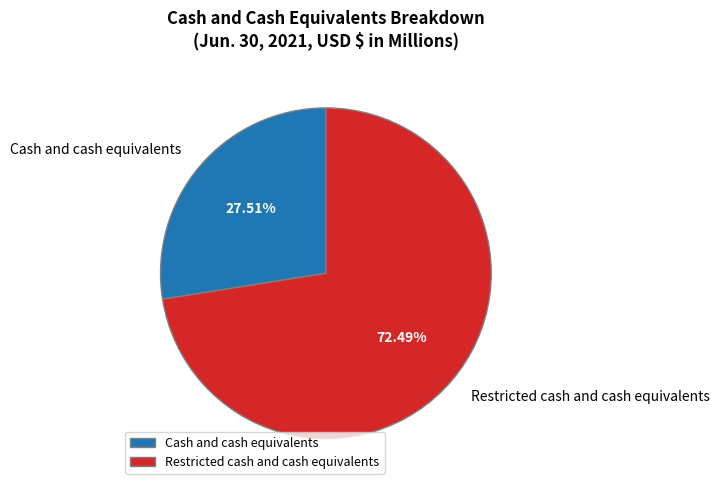

Which has a higher value, Cash and cash equivalents or Restricted cash and cash equivalents?

Restricted cash and cash equivalents